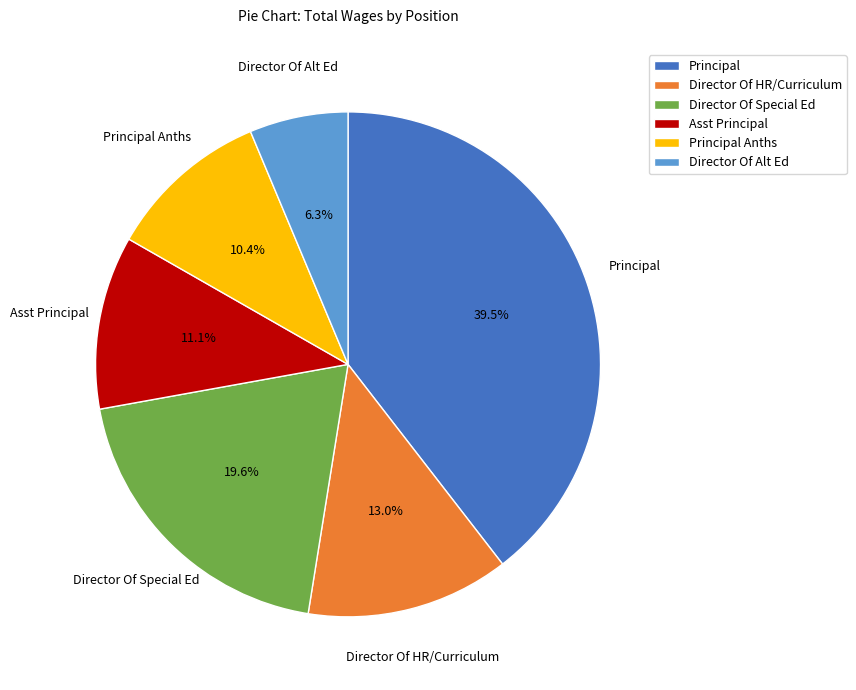

What percentage is NOT represented by Director Of HR/Curriculum?

87.0%